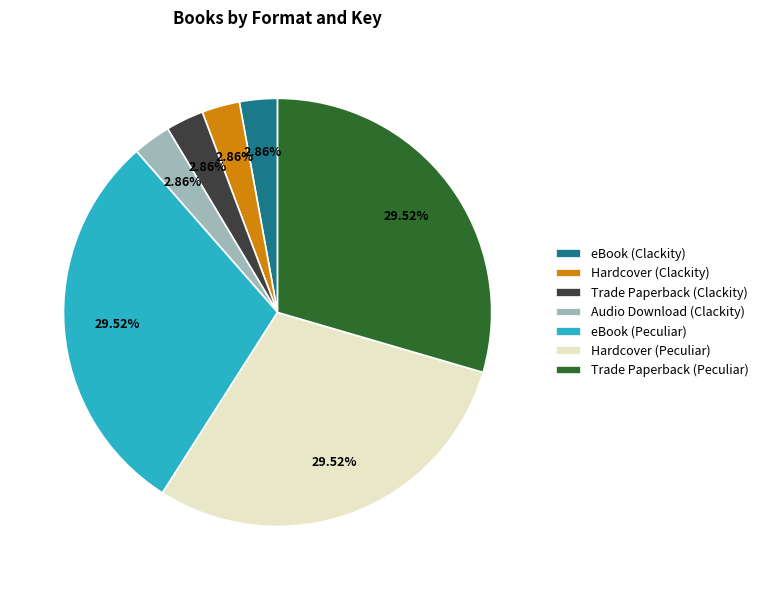

Is there a majority slice in this chart?

No